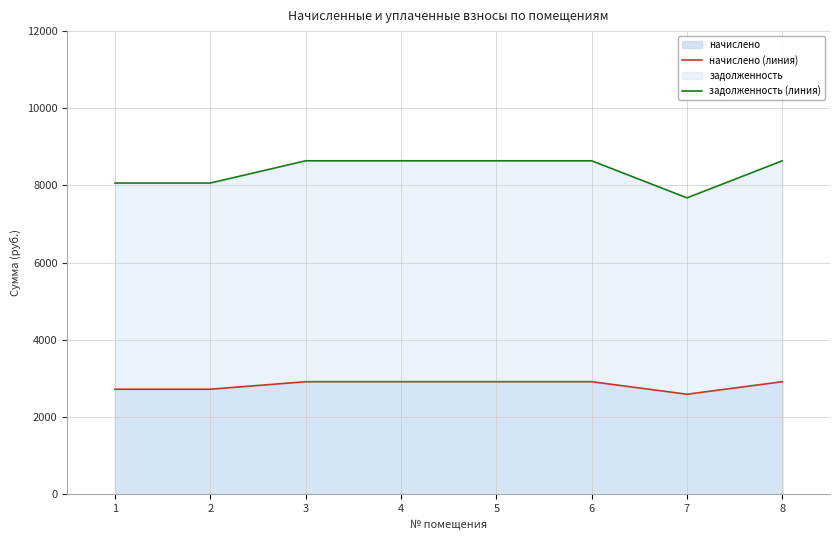

What is the average value of the задолженность (линия) series?

8376.0